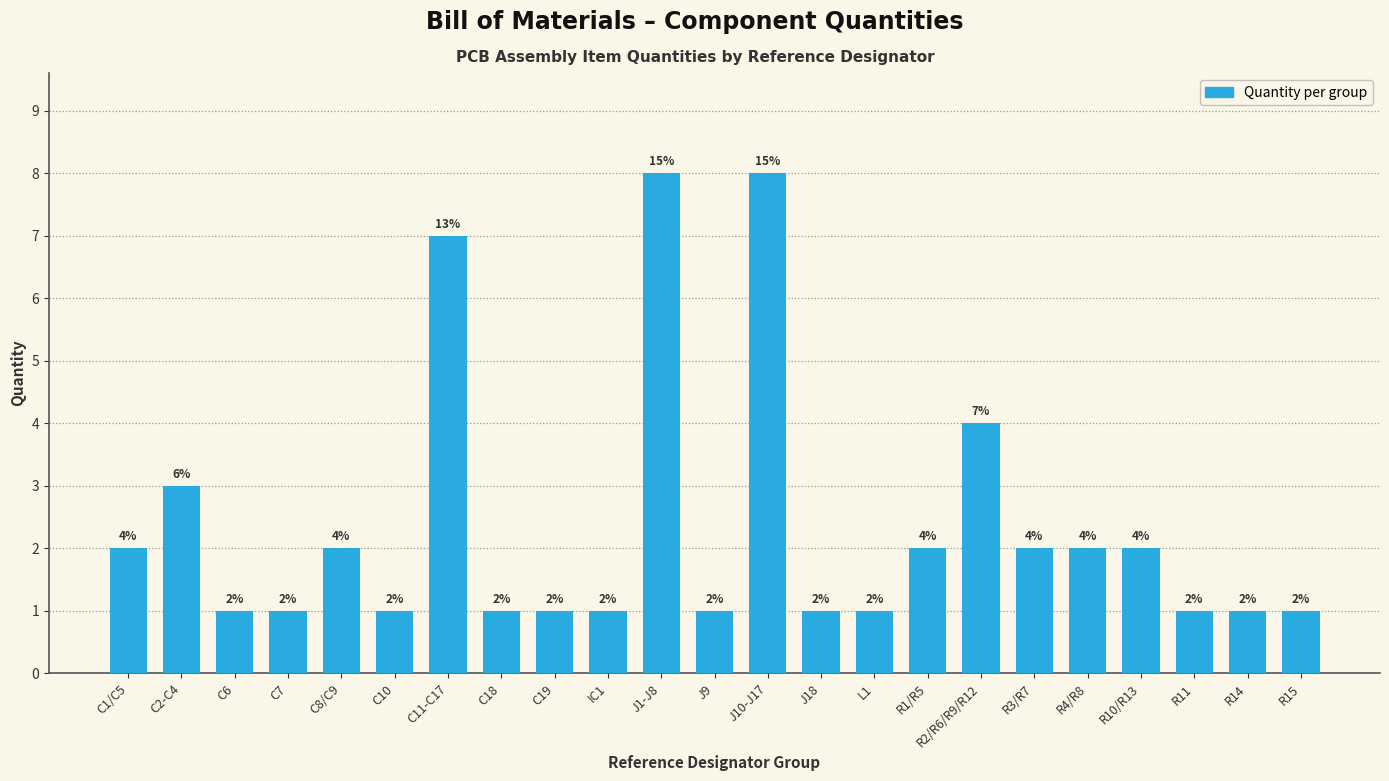

Where is the data nearest to the value 4?

R2/R6/R9/R12